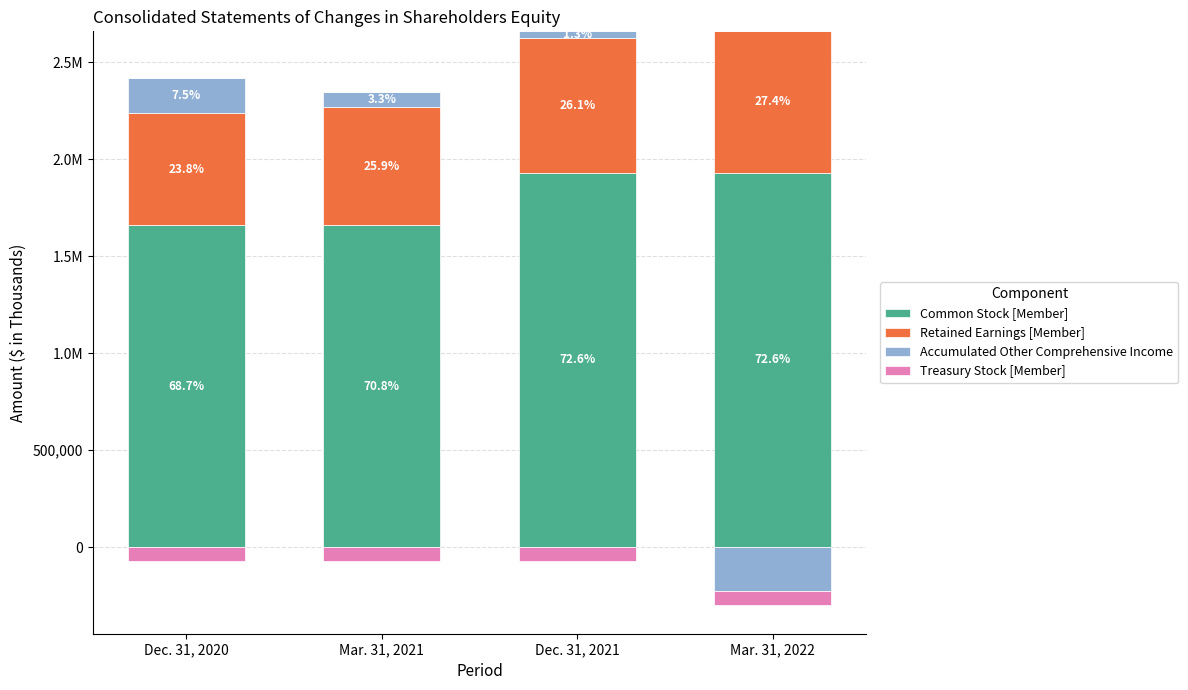

What is the label of the 1st bar from the left?

Dec. 31, 2020